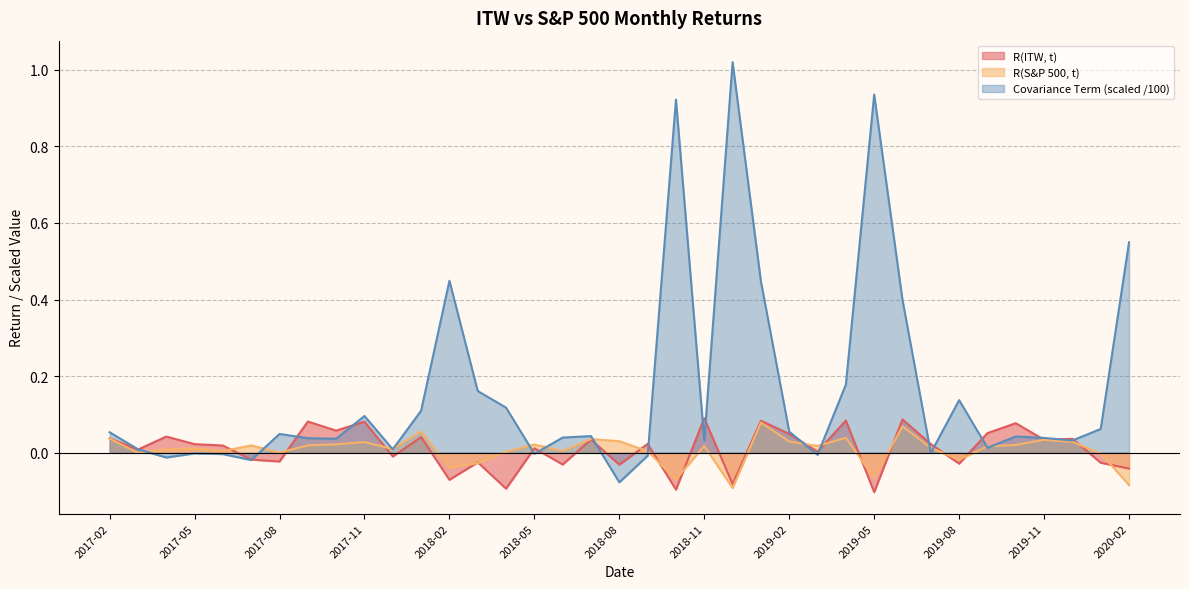

Which series changed the most between 2017-12 and 2018-09?

R(ITW, t)